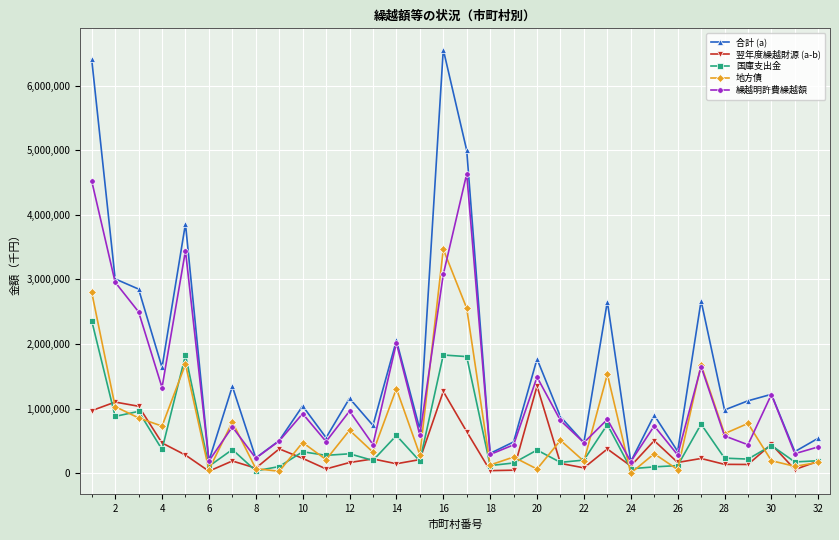

Which series has the largest range (max minus min)?

合計 (a)